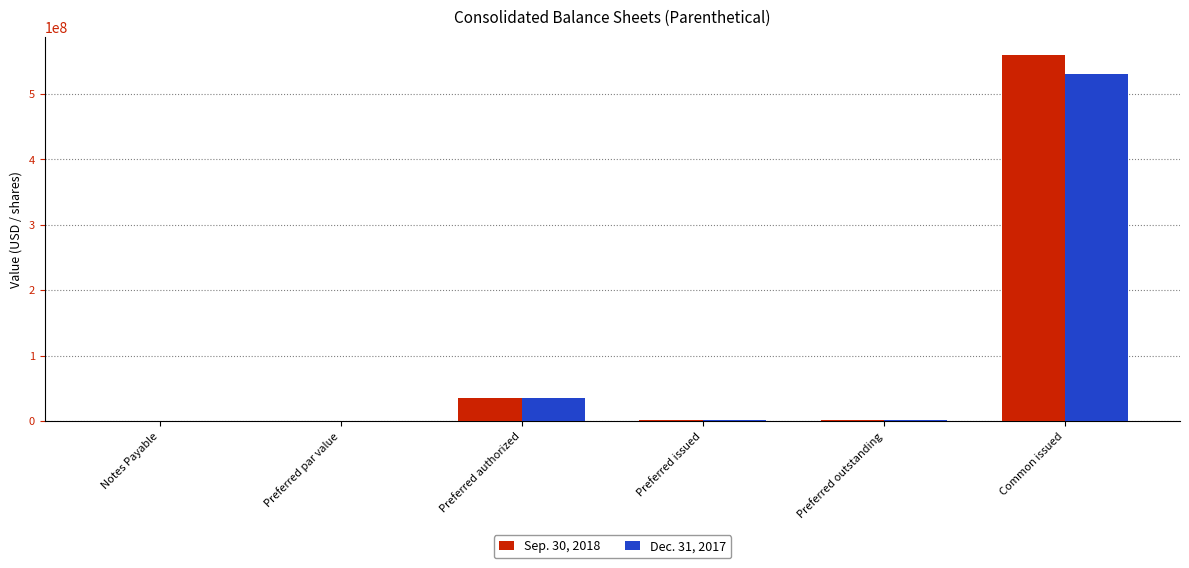

At which category does the chart reach its peak across all series?

Common issued